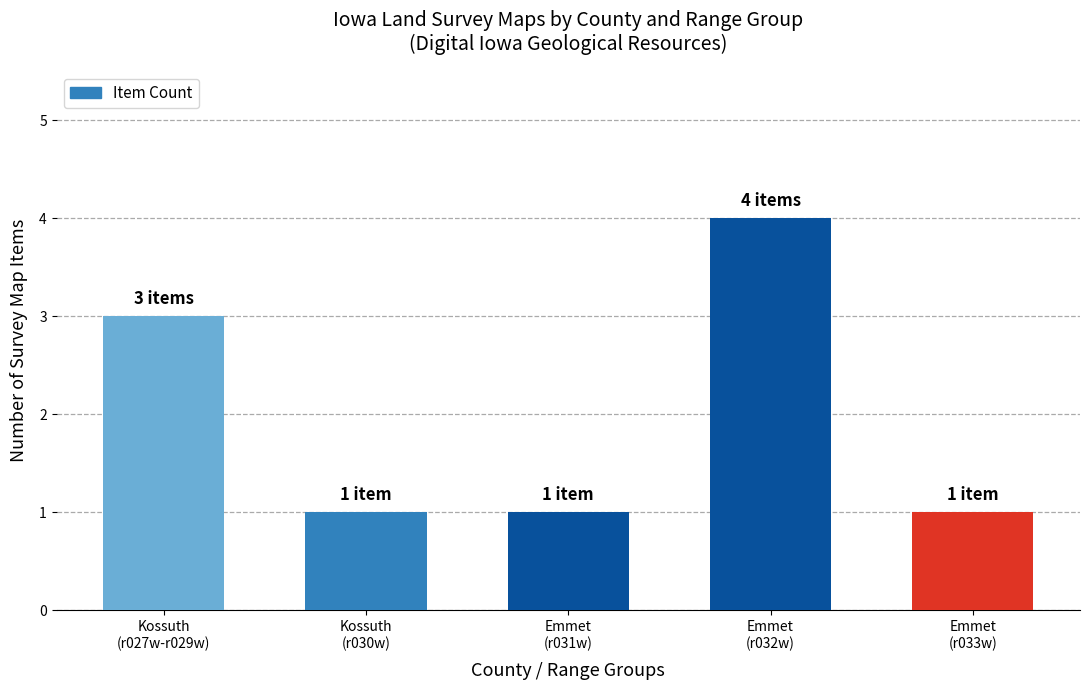

How many bars are there in total?

5